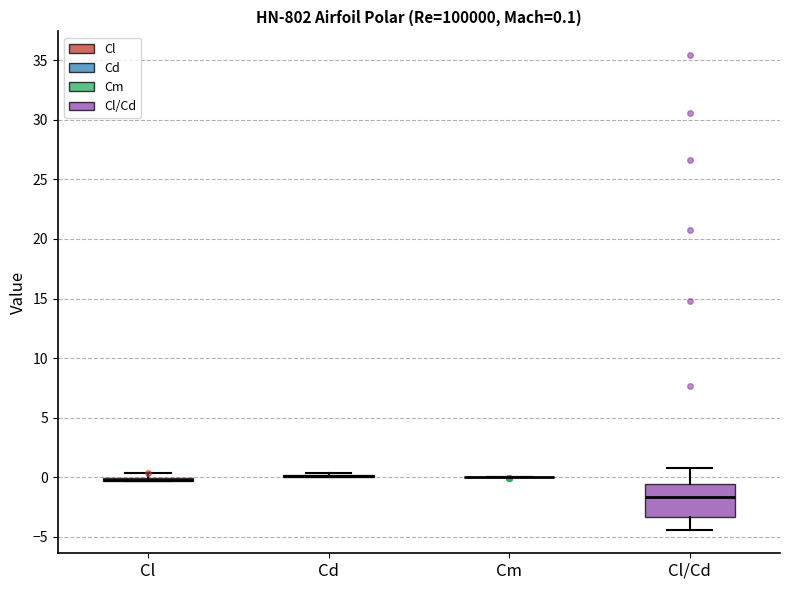

Which box is the tallest, from its lower edge to its upper edge?

Cl/Cd